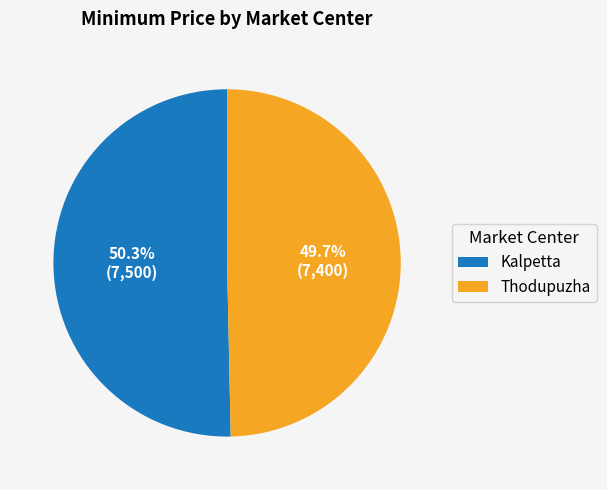

Which category has the biggest portion of the pie?

Kalpetta